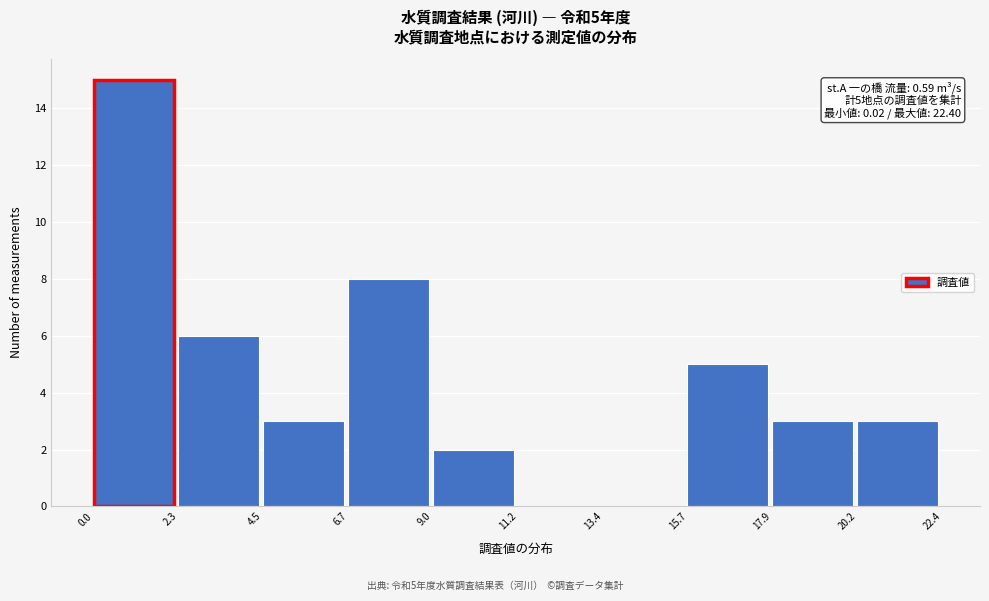

Which range on the x-axis has the tallest bar?

0.0 to 2.3